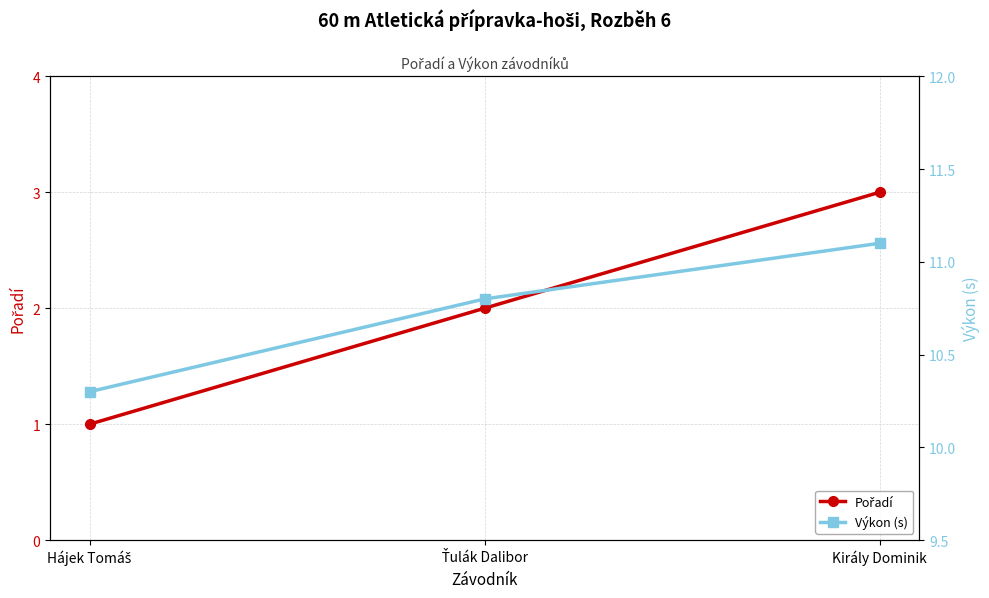

What are all the series names shown in the legend?

Pořadí, Výkon (s)